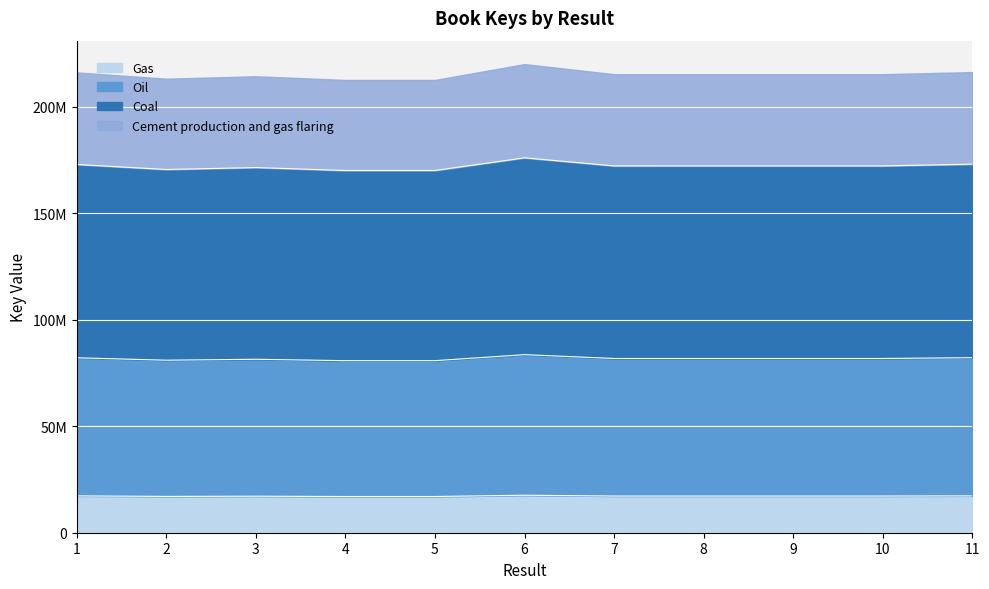

What is the value of the 9th point from the left?

17215224.2